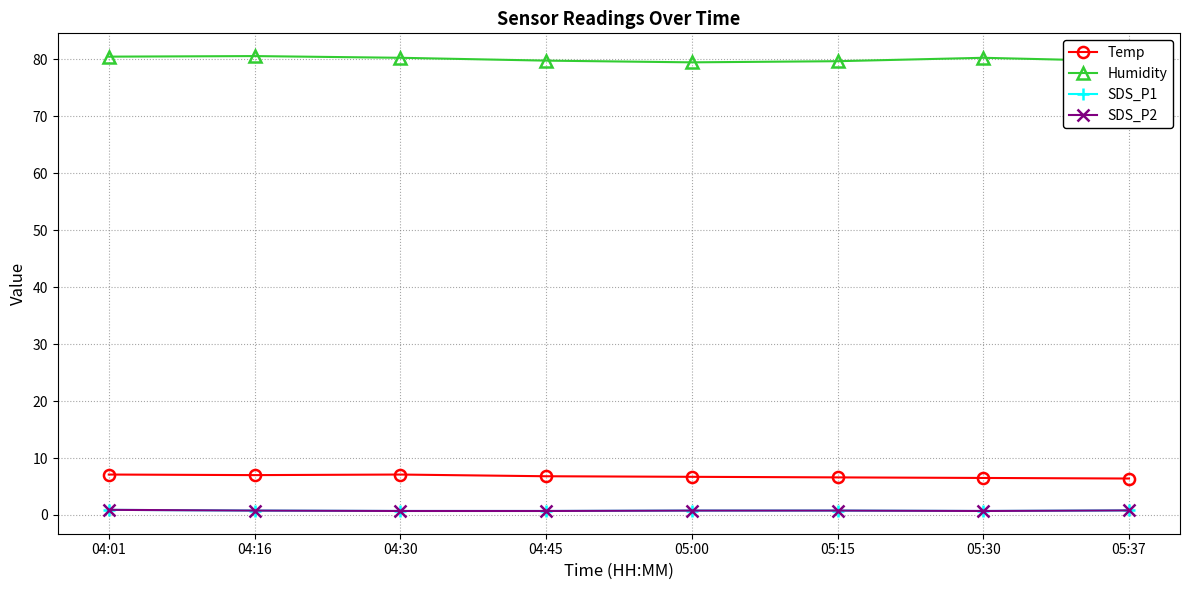

What is the sum of all Humidity values?

640.4